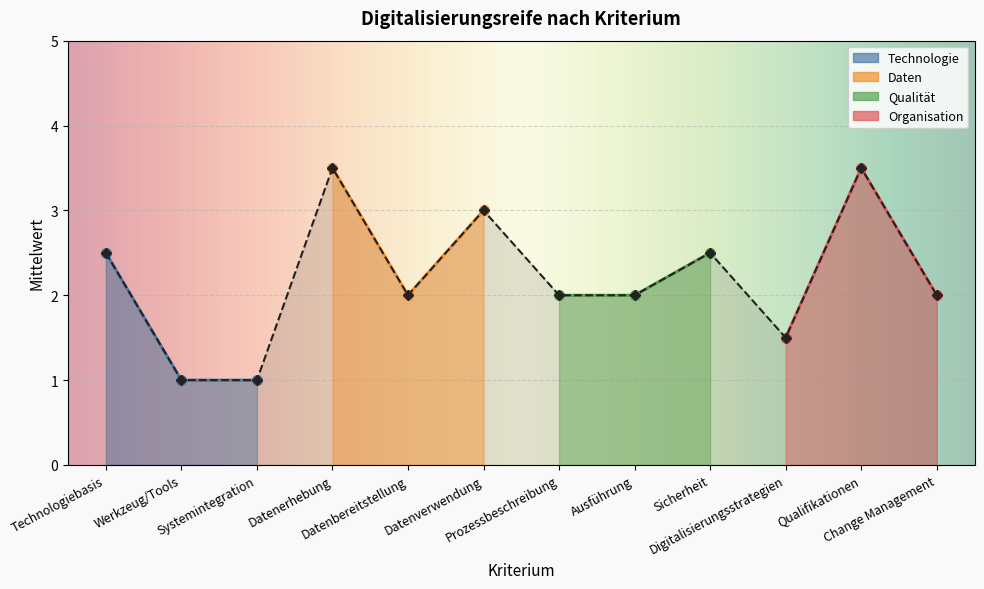

What is the difference between the values at Qualifikationen and Technologiebasis?

1.0